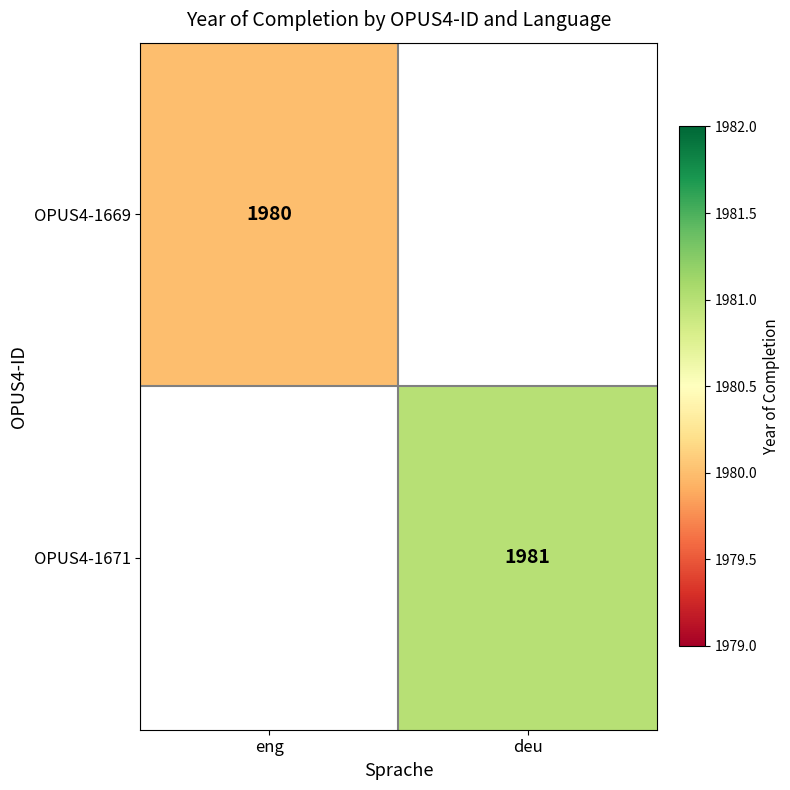

Is the value of OPUS4-1669 at eng greater than the value of OPUS4-1671 at deu?

No